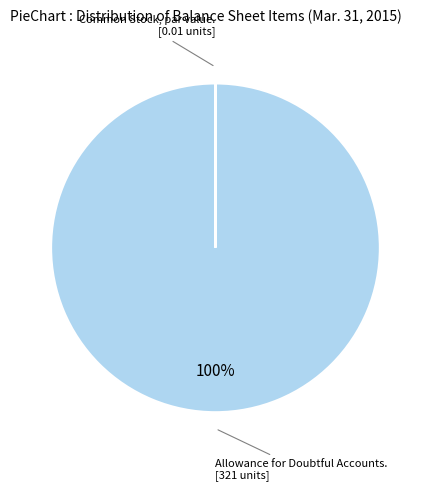

To the nearest percent, what is the average slice percentage?

50%